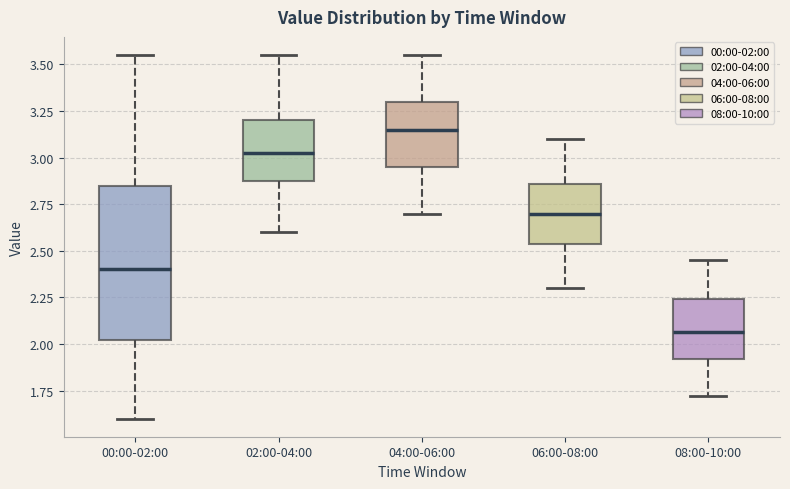

Where is the lower edge of the box for 02:00-04:00 on the y-axis? The values are not printed on the chart, so give them approximately, as read against the axis.

2.85